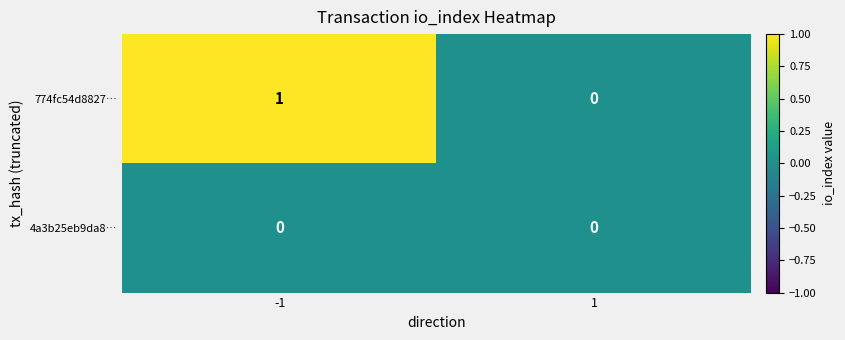

Rank the series by their average value, from lowest to highest.

4a3b25eb9da8…, 774fc54d8827…